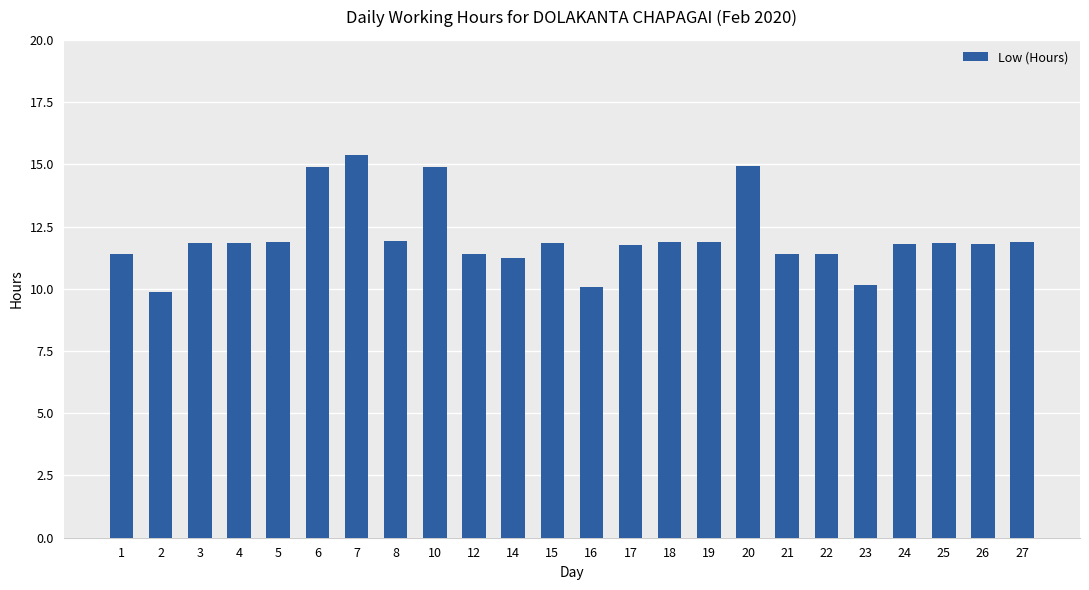

Is it true that the value at 12 is 19.1?

False